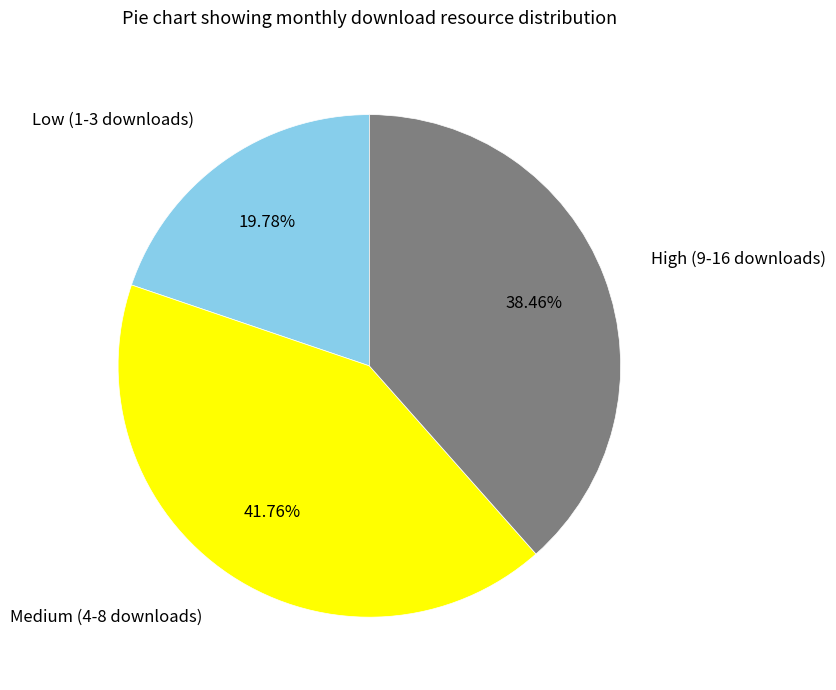

Is there a majority slice in this chart?

No